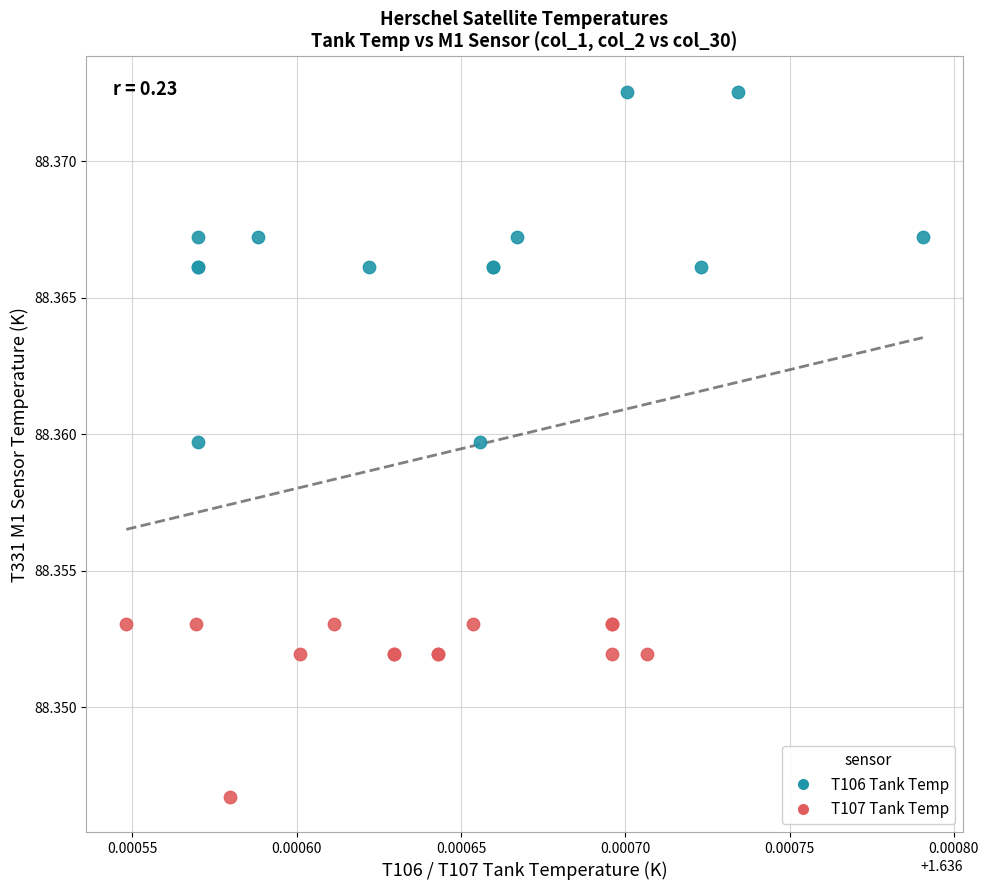

Which series reaches the maximum Y coordinate?

T106 Tank Temp